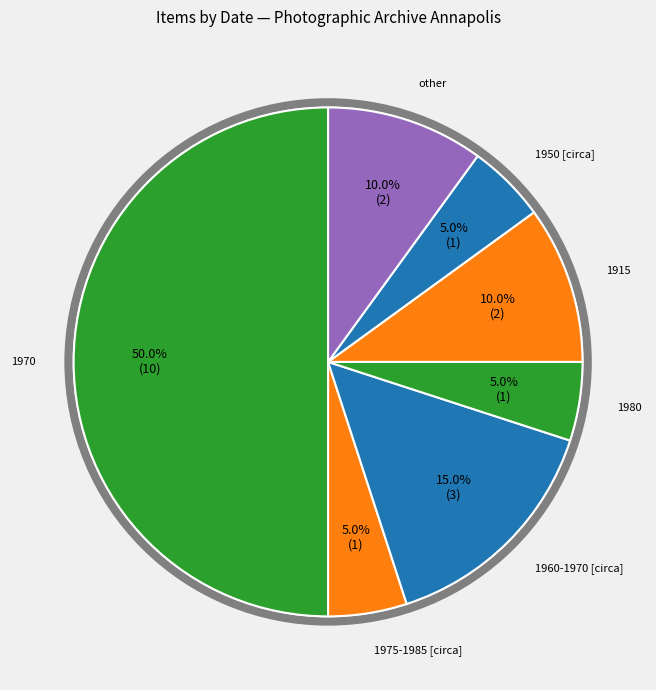

To the nearest percent, what is the difference between the largest and smallest slice percentages?

45%